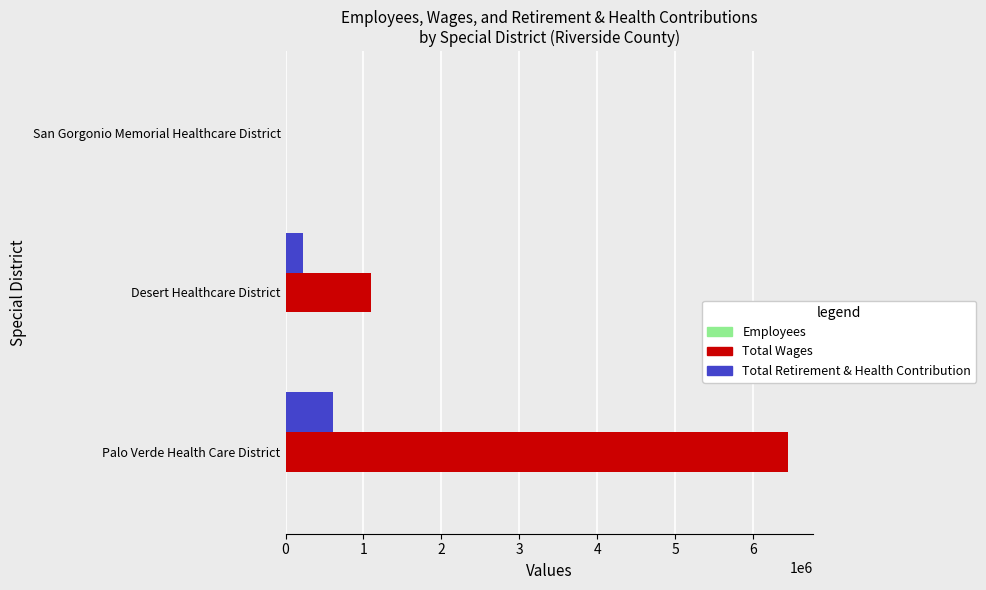

Which series changed the most between Desert Healthcare District and San Gorgonio Memorial Healthcare District?

Total Wages